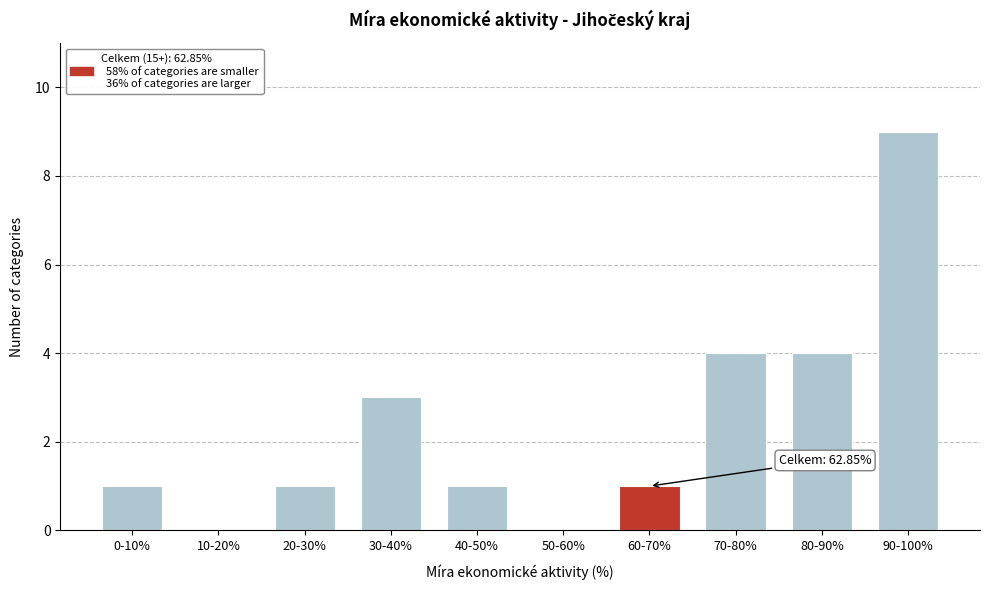

Reading right to left, list all the values displayed in this chart.

90-100%=9	80-90%=4	70-80%=4	60-70%=1	50-60%=0	40-50%=1	30-40%=3	20-30%=1	10-20%=0	0-10%=1